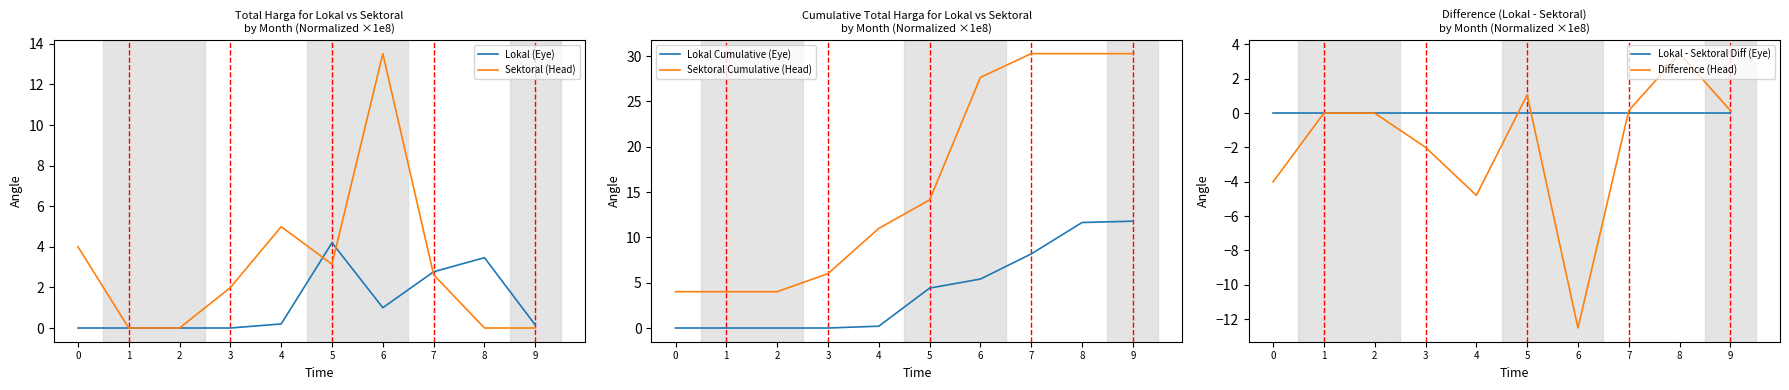

What is the spread (max minus min) of values at 9?

30.3